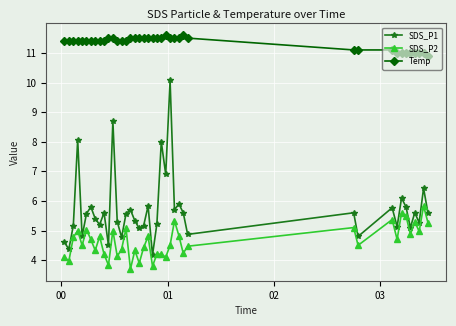

What is the maximum value for SDS_P1?

10.1